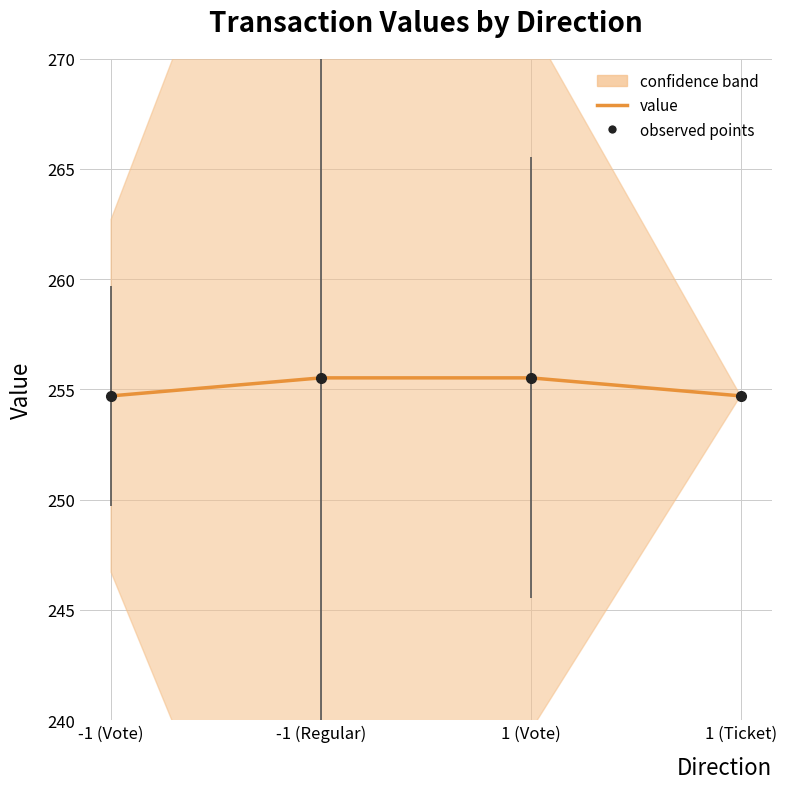

What is the smallest value displayed?

254.7